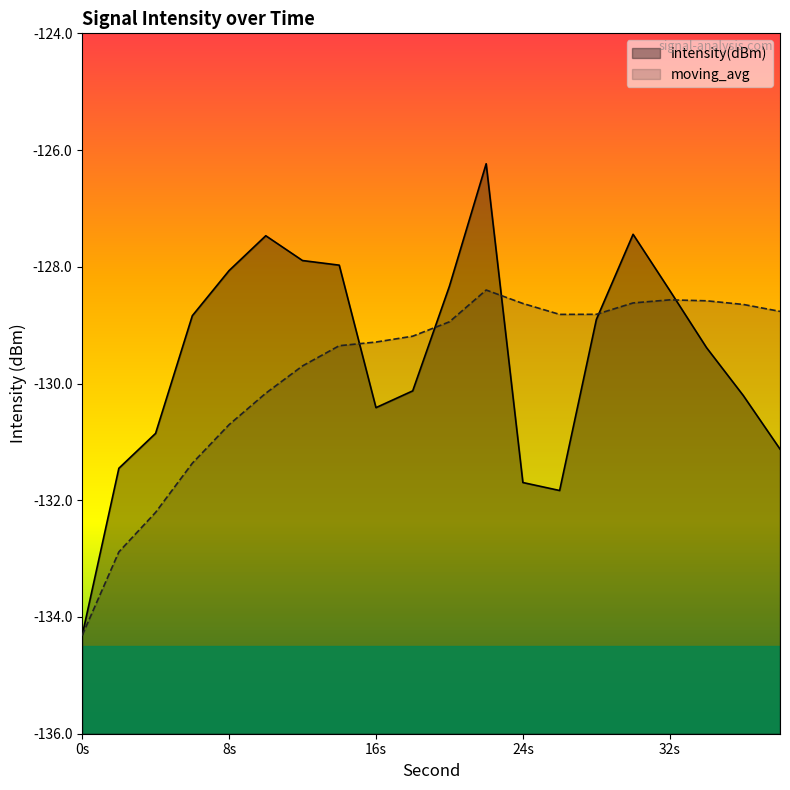

What is the sum of the intensity(dBm) values at 34 and 20?

-257.7